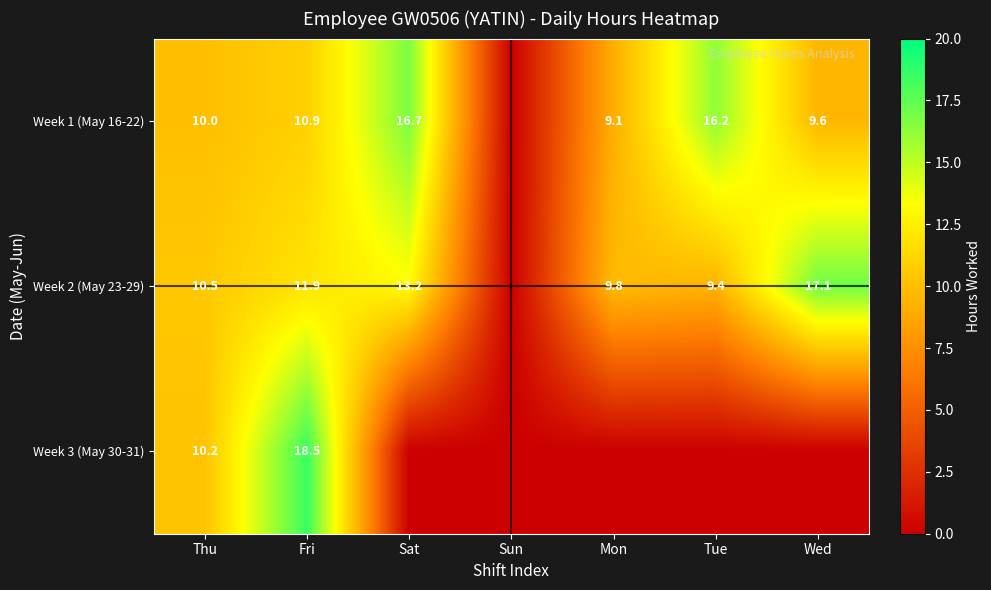

What is the total value across all series at Sat?

29.9